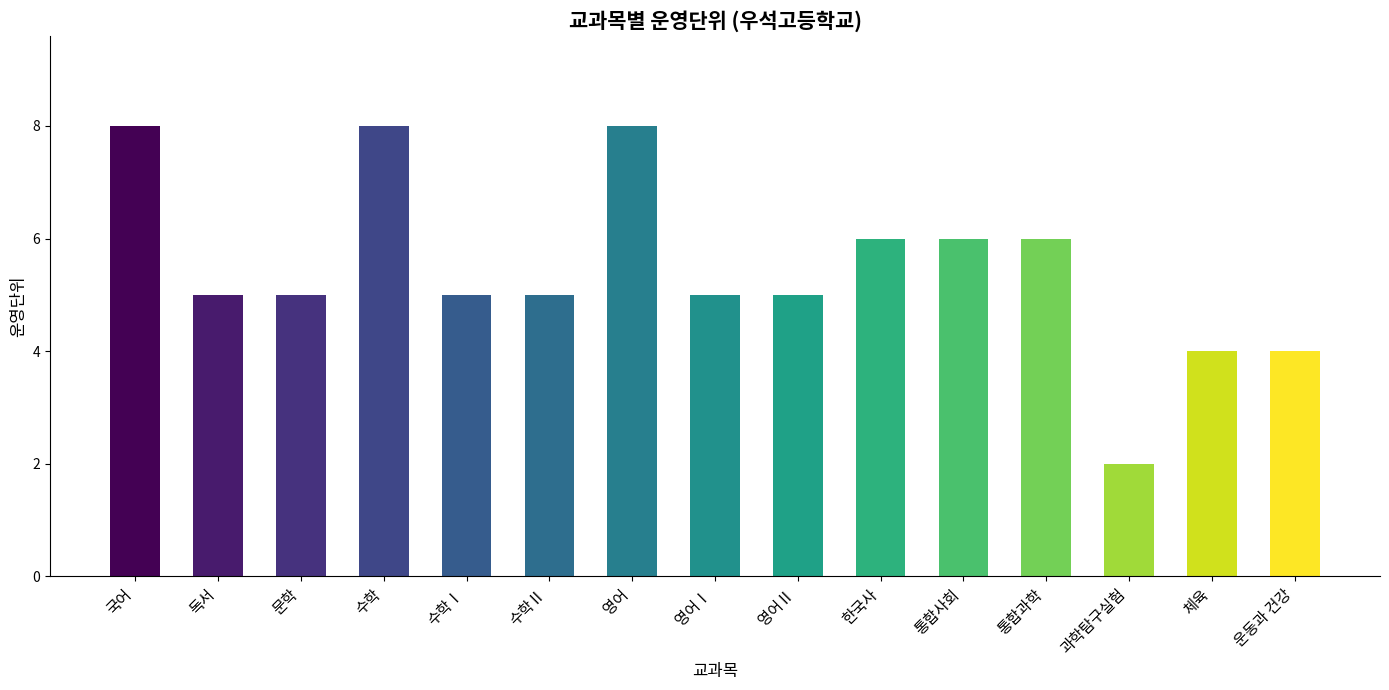

Are the bars horizontal?

No